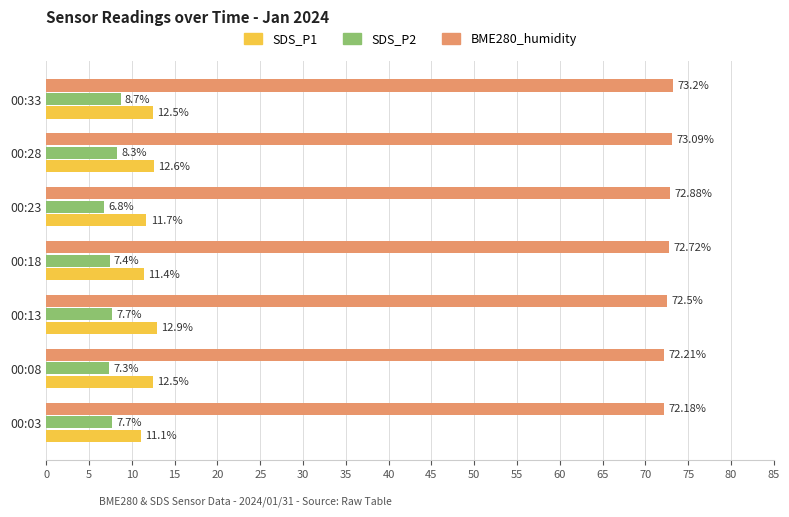

Rank the series at 00:13 from lowest to highest value.

SDS_P2, SDS_P1, BME280_humidity